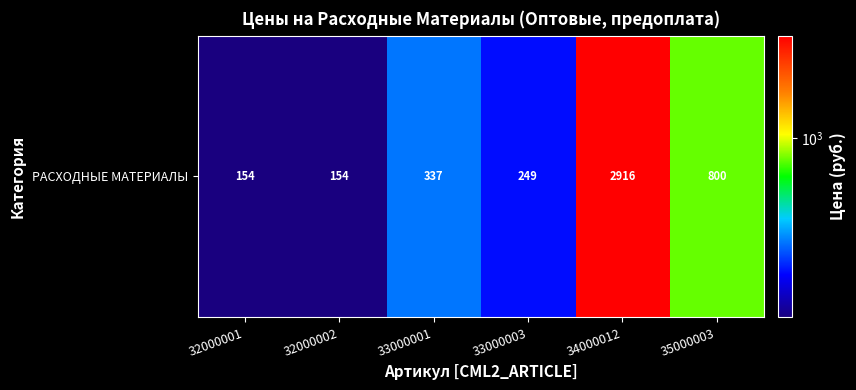

Count the number of categories in the chart.

6